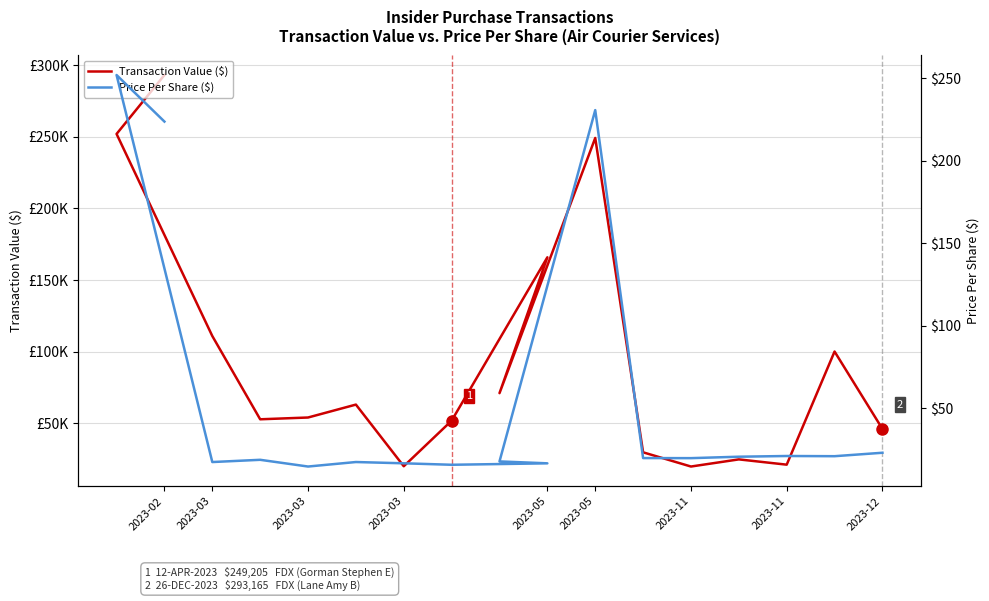

How many lines are shown in the chart?

2